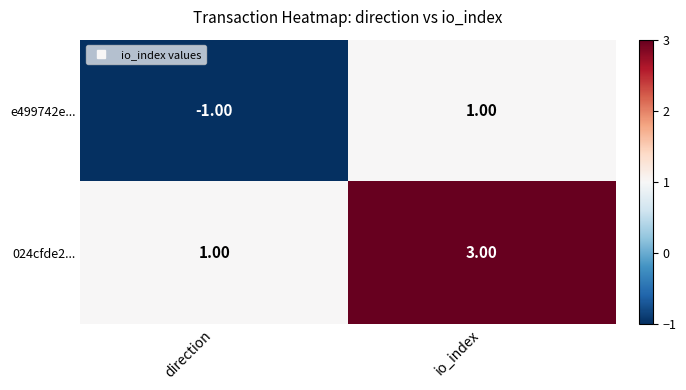

List the series in order of their peak value, highest first.

024cfde2..., e499742e...